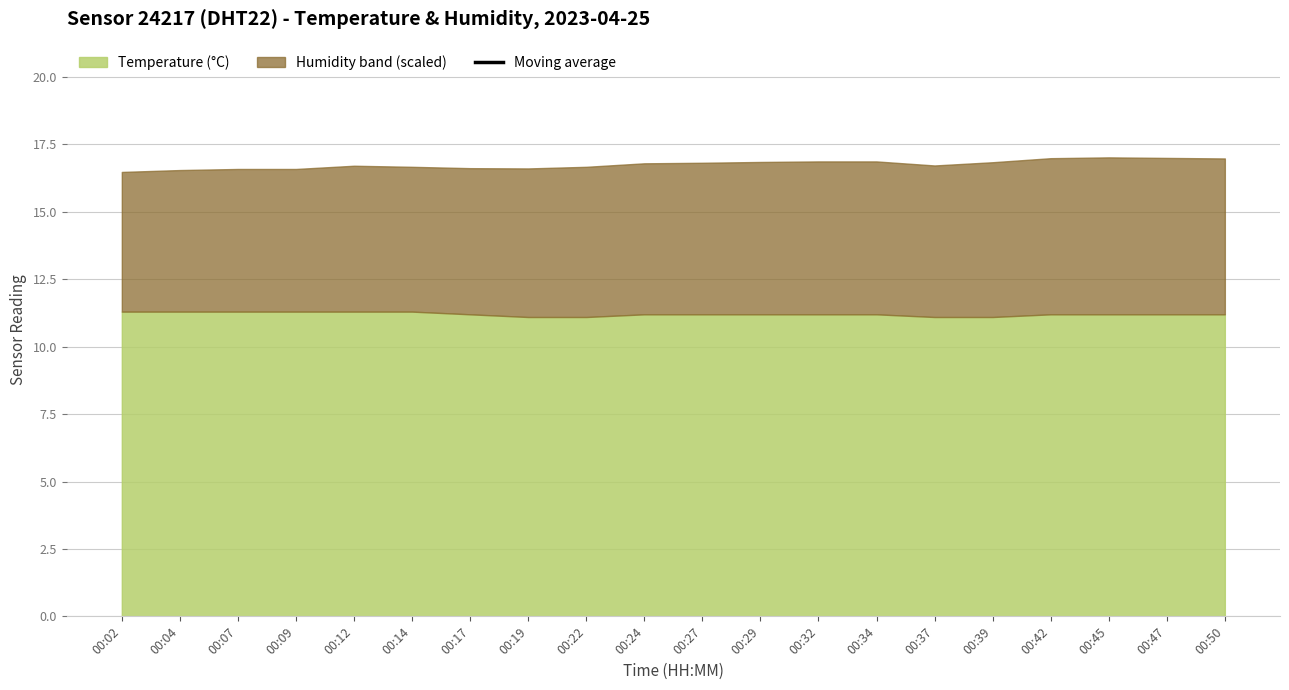

Which label corresponds to the smallest value in the chart?

00:02